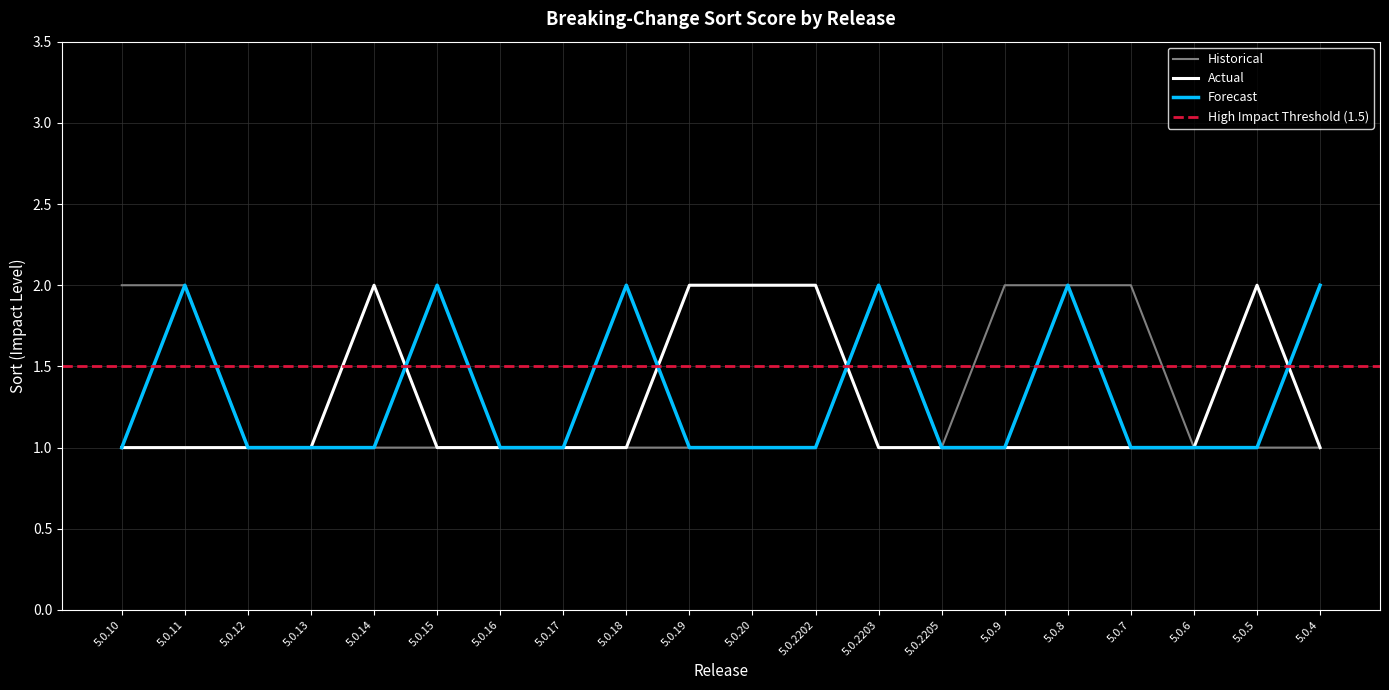

Which series has the largest total across all categories?

Historical